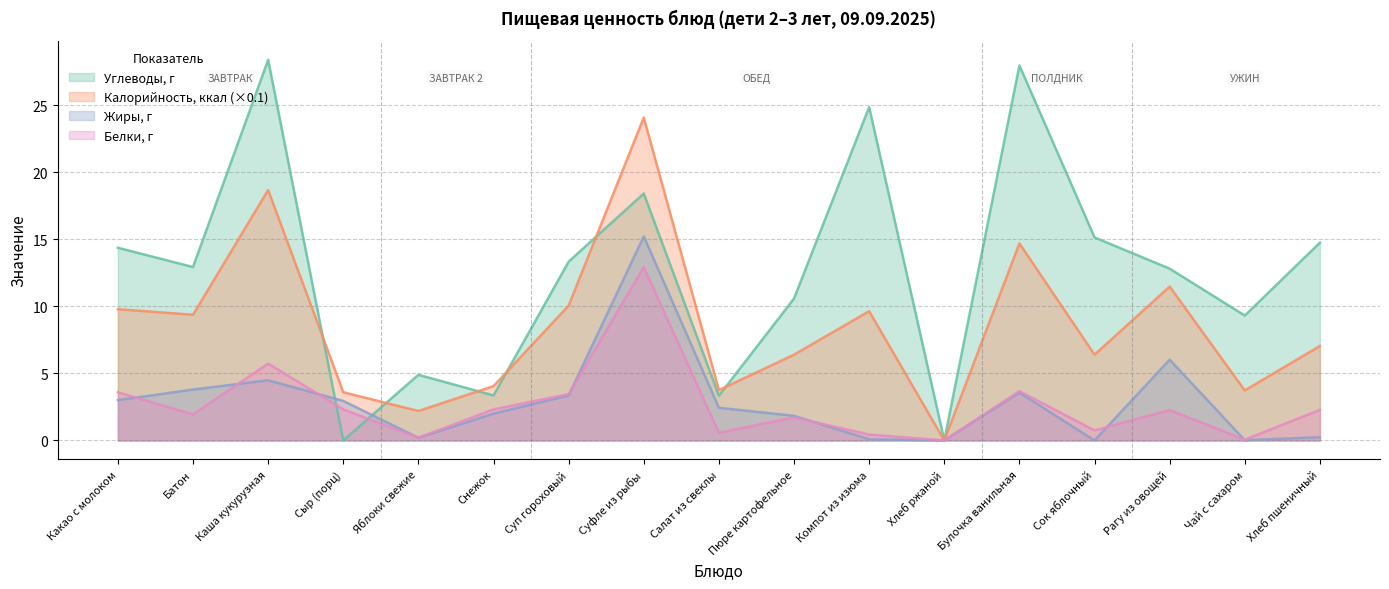

How many values in the Жиры, г series exceed 2?

9